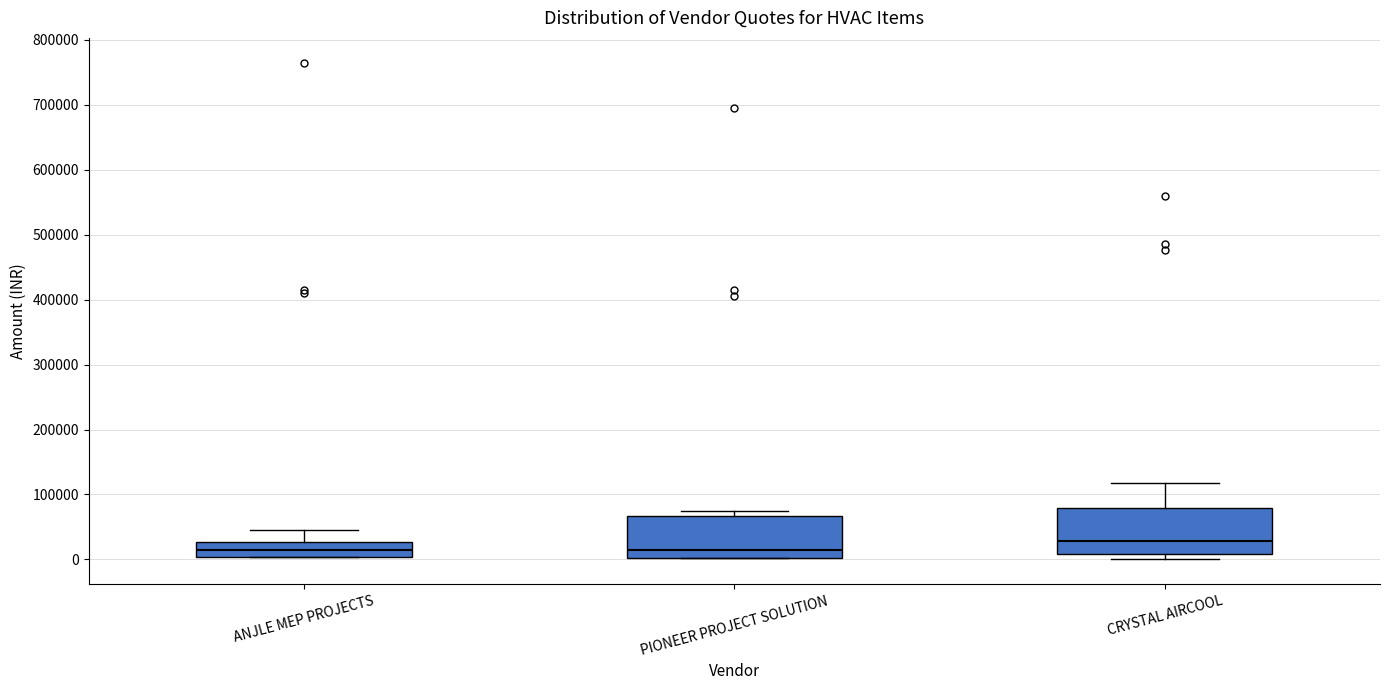

Which box's median line is the highest?

CRYSTAL AIRCOOL